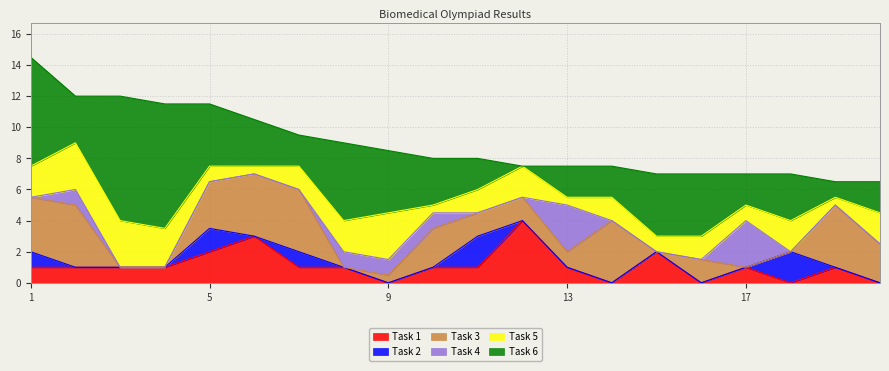

Does the chart display data point markers on the line(s)?

No